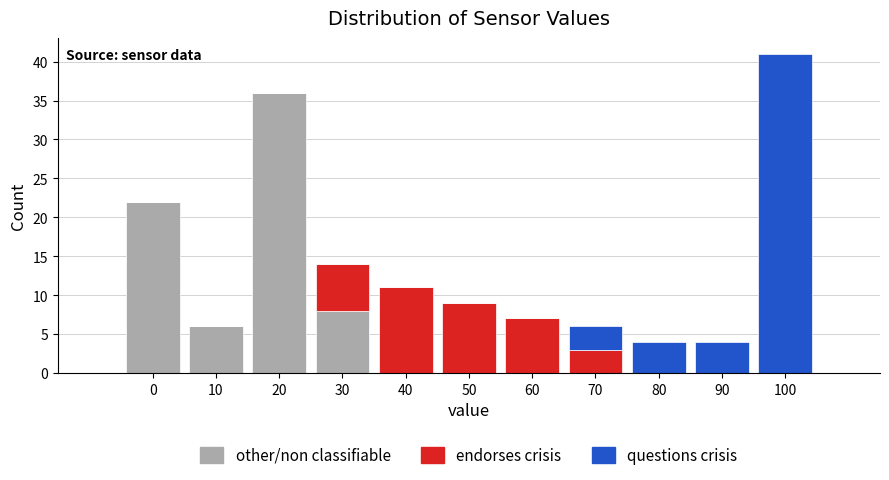

What is the sum of all other/non classifiable values?

72